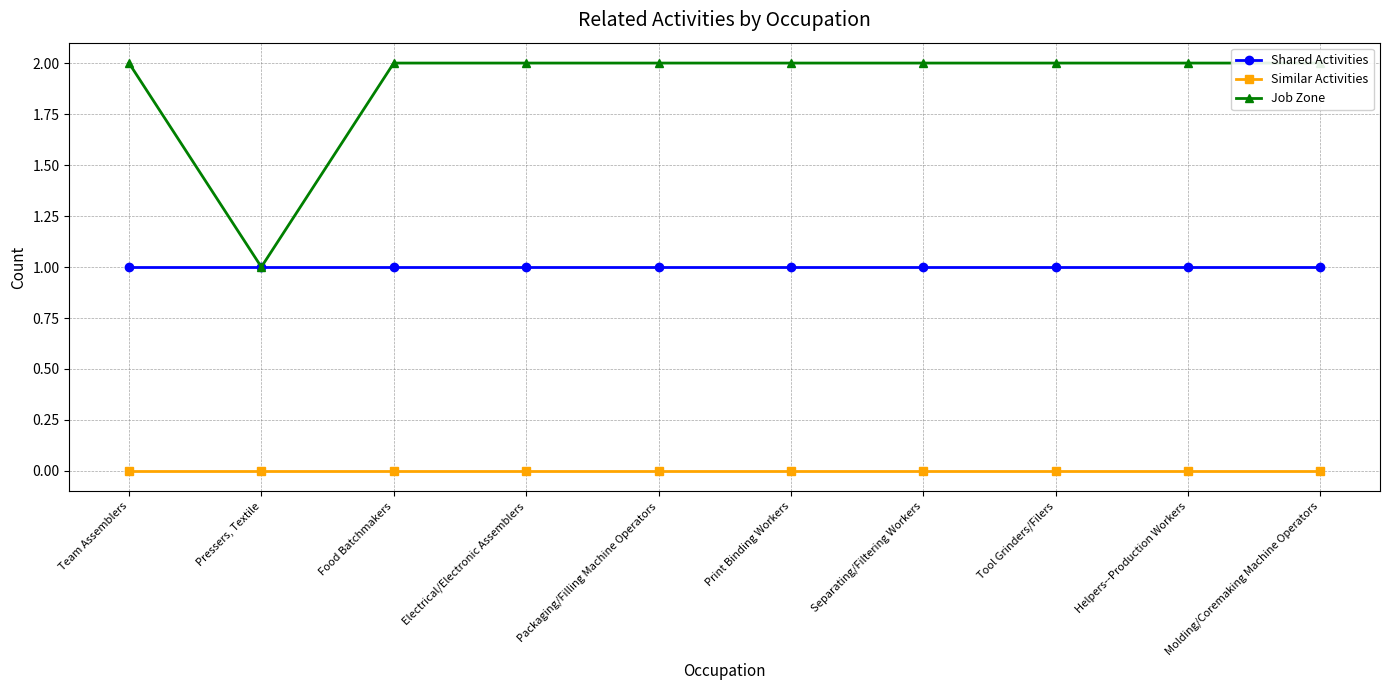

True or false: Shared Activities and Similar Activities intersect in this chart.

False